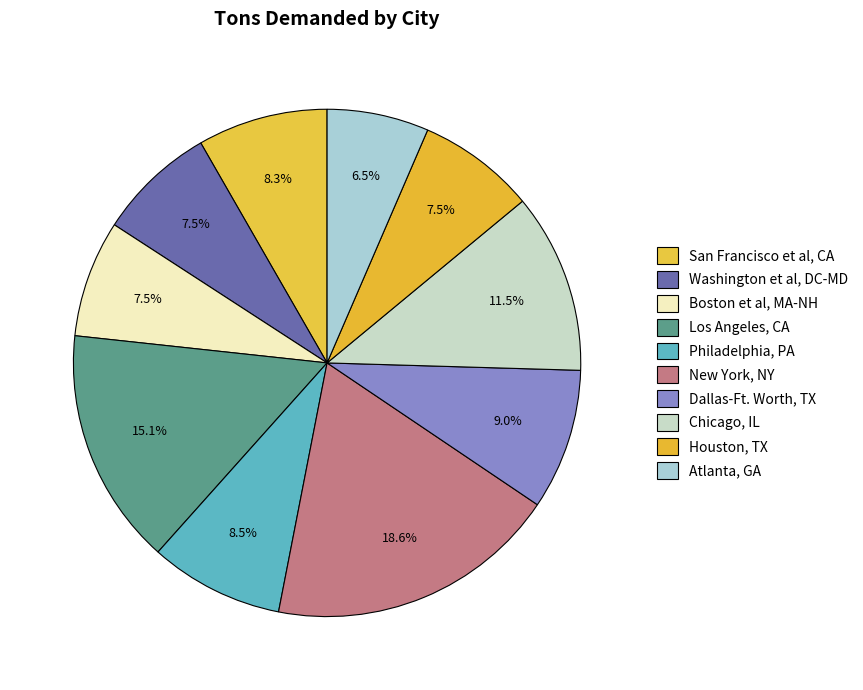

Combined, what portion of the pie is Dallas-Ft. Worth, TX and Washington et al, DC-MD?

16.5%